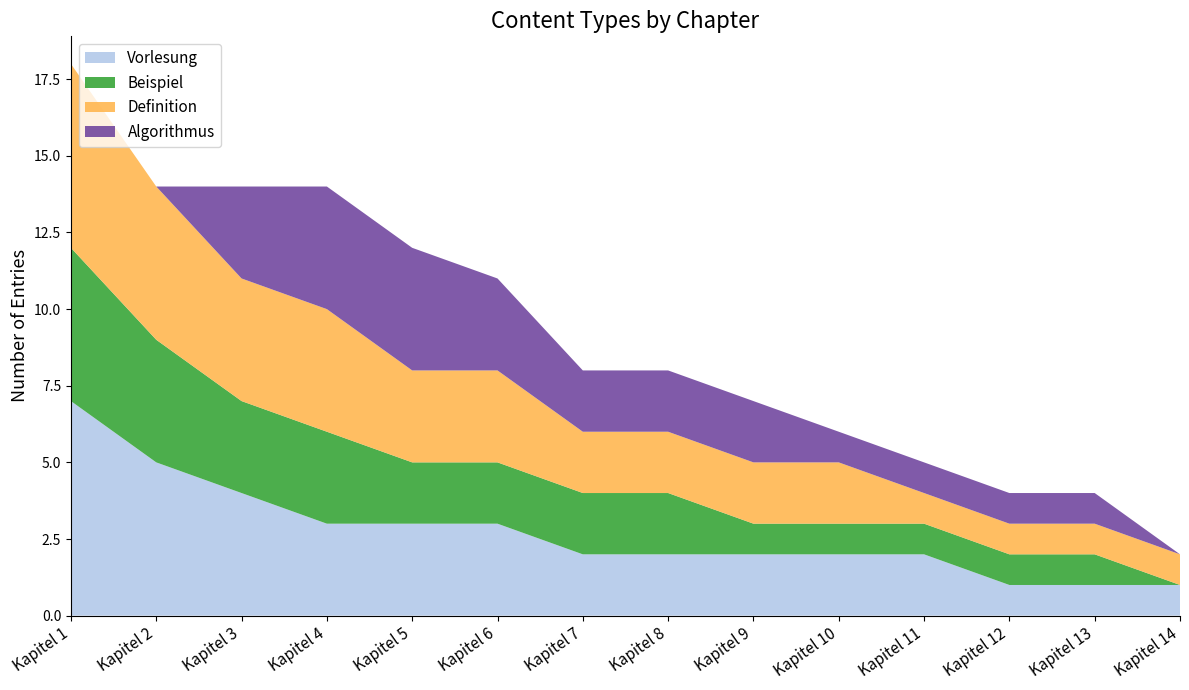

Reading right to left, extract all data points from this chart.

Vorlesung: 1	1	1	2	2	2	2	2	3	3	3	4	5	7
Beispiel: 0	1	1	1	1	1	2	2	2	2	3	3	4	5
Definition: 1	1	1	1	2	2	2	2	3	3	4	4	5	6
Algorithmus: 0	1	1	1	1	2	2	2	3	4	4	3	0	0